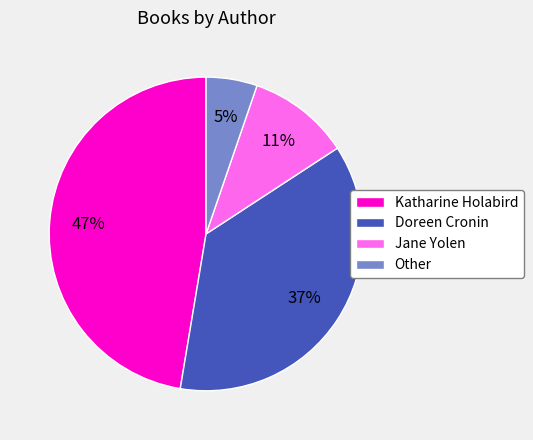

Does Doreen Cronin represent more than half of the total?

No